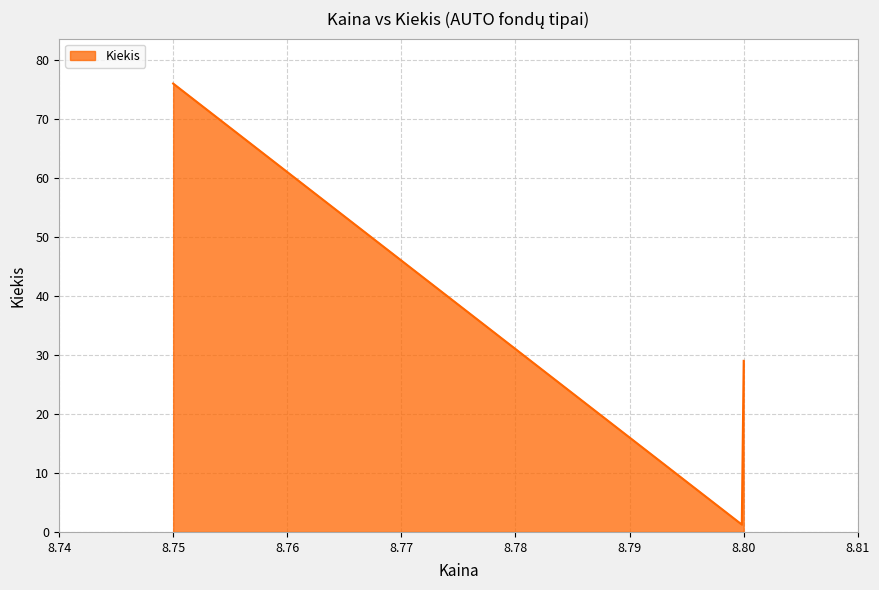

What is the maximum value shown in the chart?

76.0